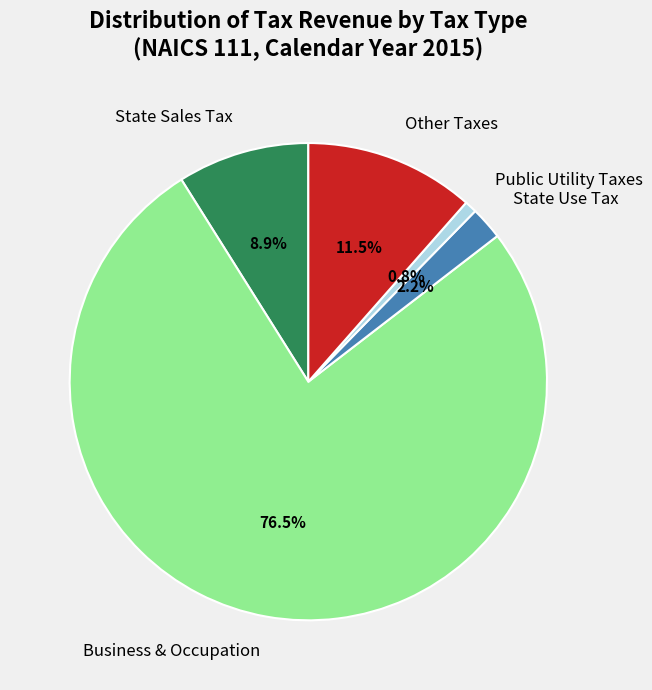

To the nearest percent, what portion does Public Utility Taxes represent?

1%